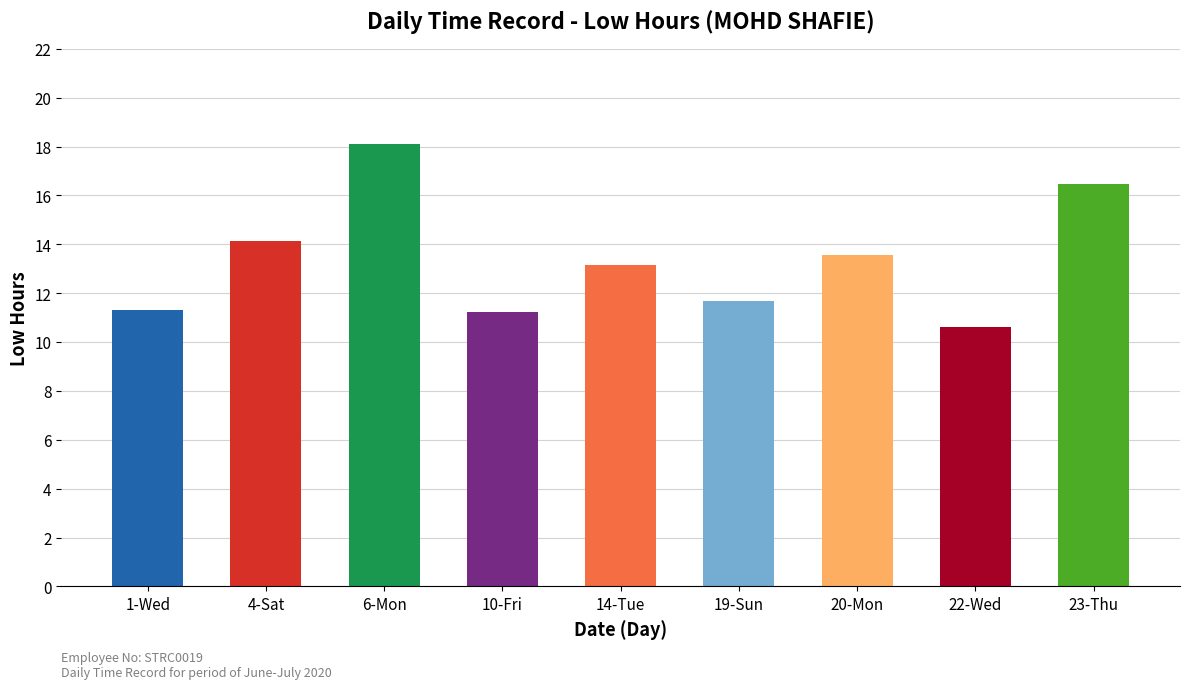

What is the change in value from 6-Mon to 20-Mon?

-4.5